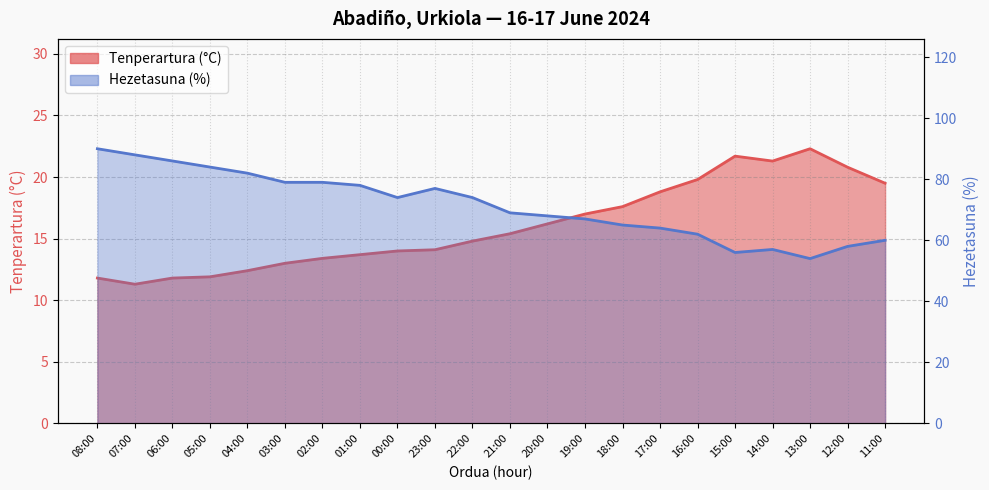

How many interior local valleys does the Tenperartura (°C) series have?

2